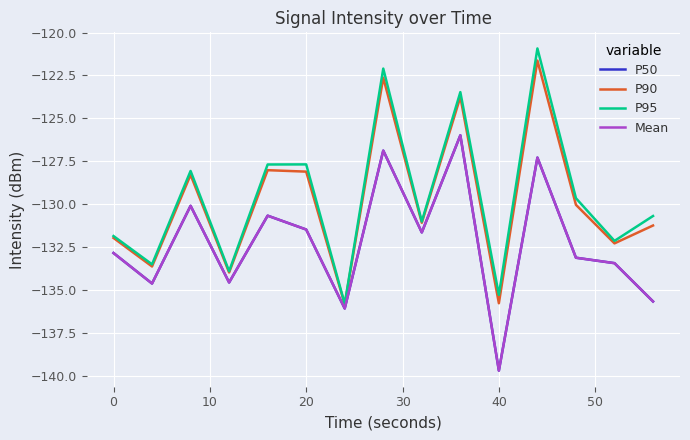

Which series has the widest spread of values?

P95